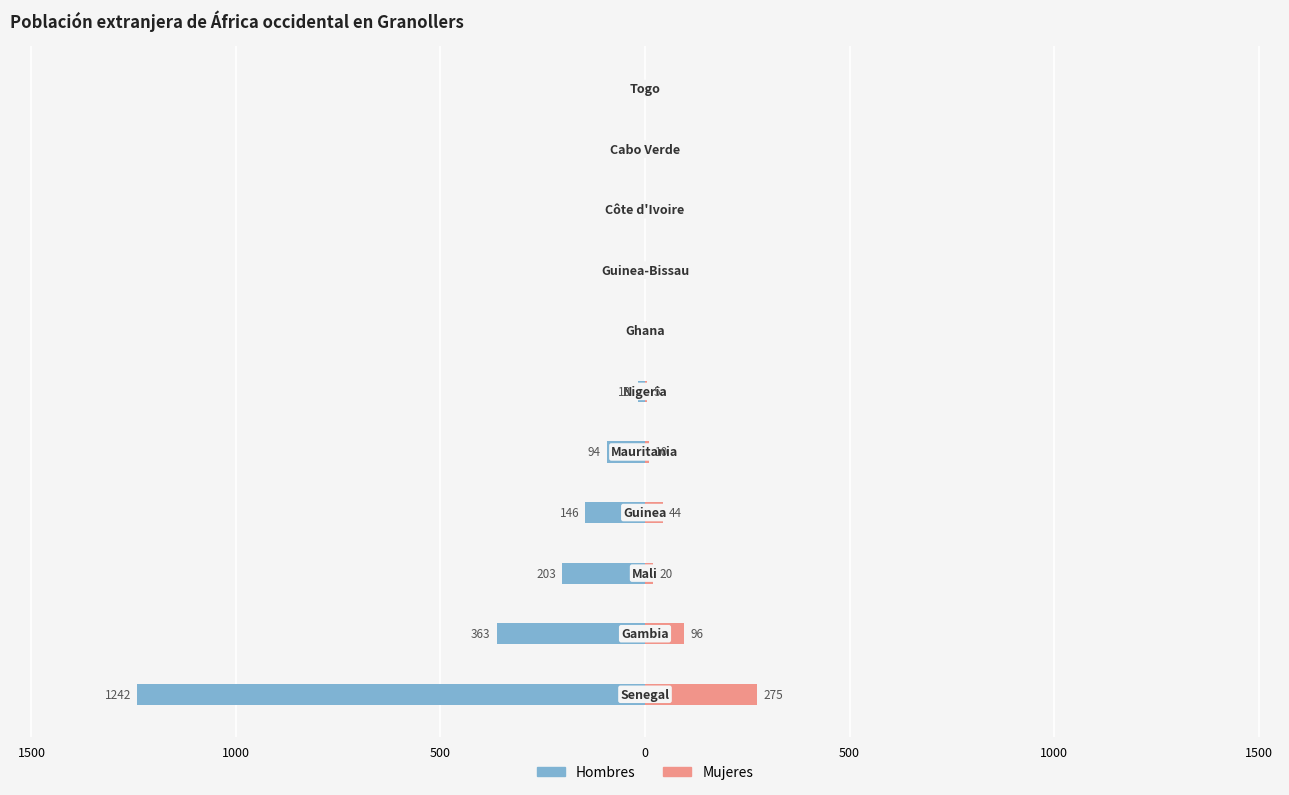

What is the sum of all Hombres values?

-2066